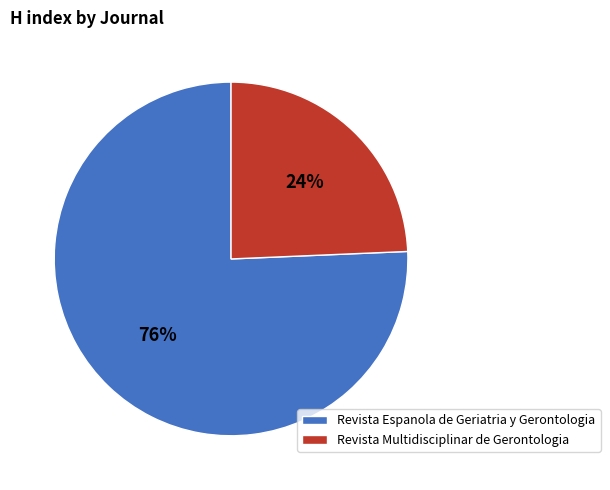

Count the number of slices in the pie.

2